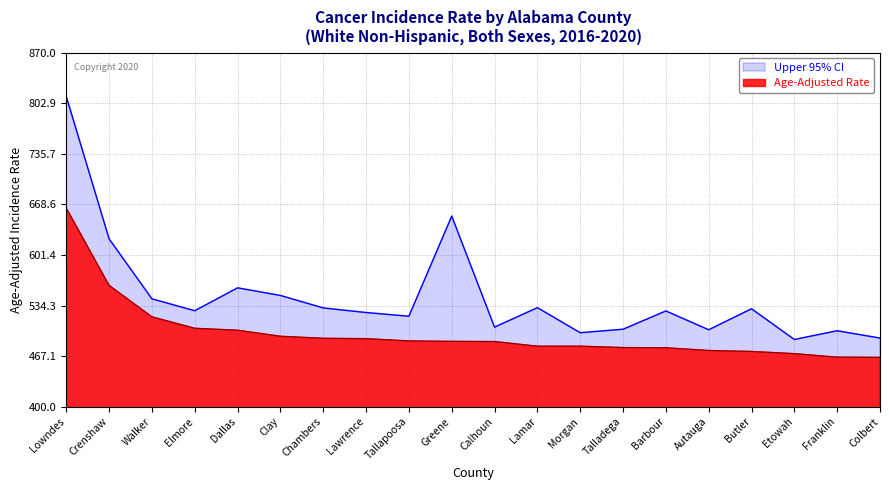

At which label is Age-Adjusted Rate closest to 564?

Crenshaw